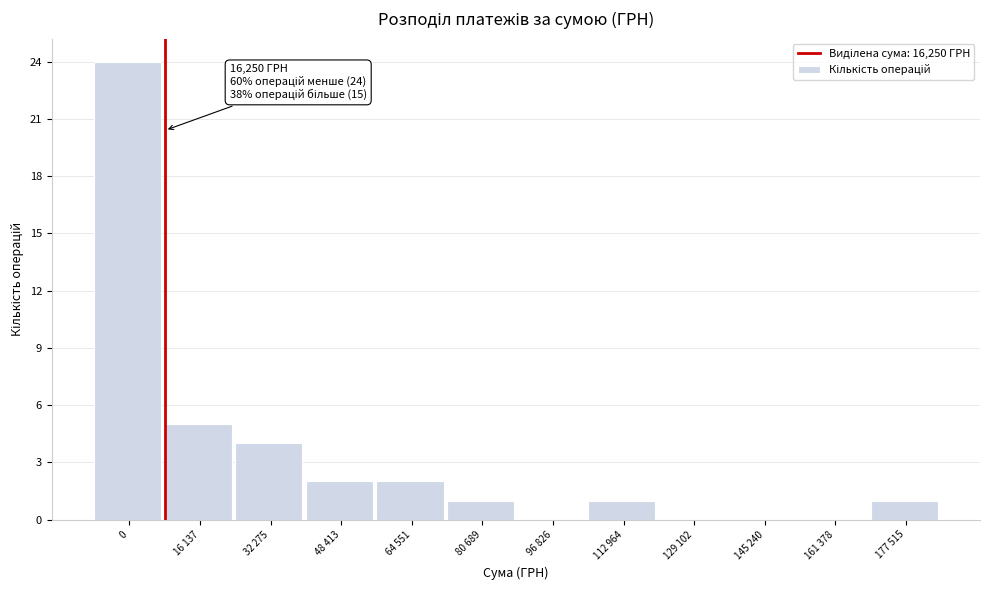

Reading right to left, what are all the values shown in this chart?

177 515=1	161 378=0	145 240=0	129 102=0	112 964=1	96 826=0	80 689=1	64 551=2	48 413=2	32 275=4	16 137=5	0=24